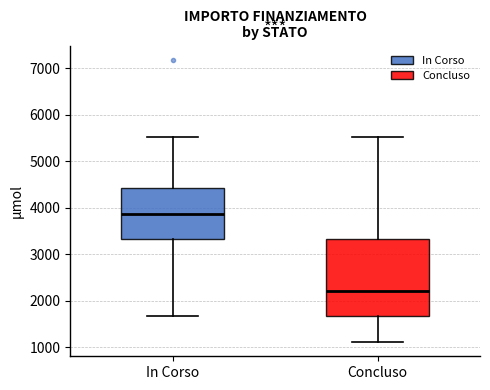

Where does the lower whisker of the box for In Corso end on the y-axis? The values are not printed on the chart, so give them approximately, as read against the axis.

1700